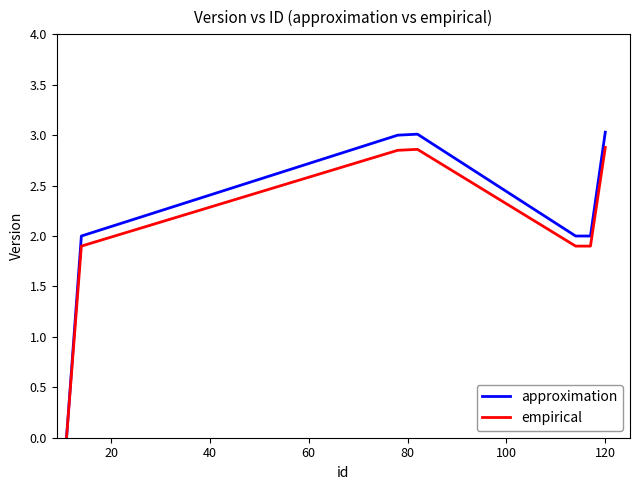

Which series has the largest range (max minus min)?

approximation